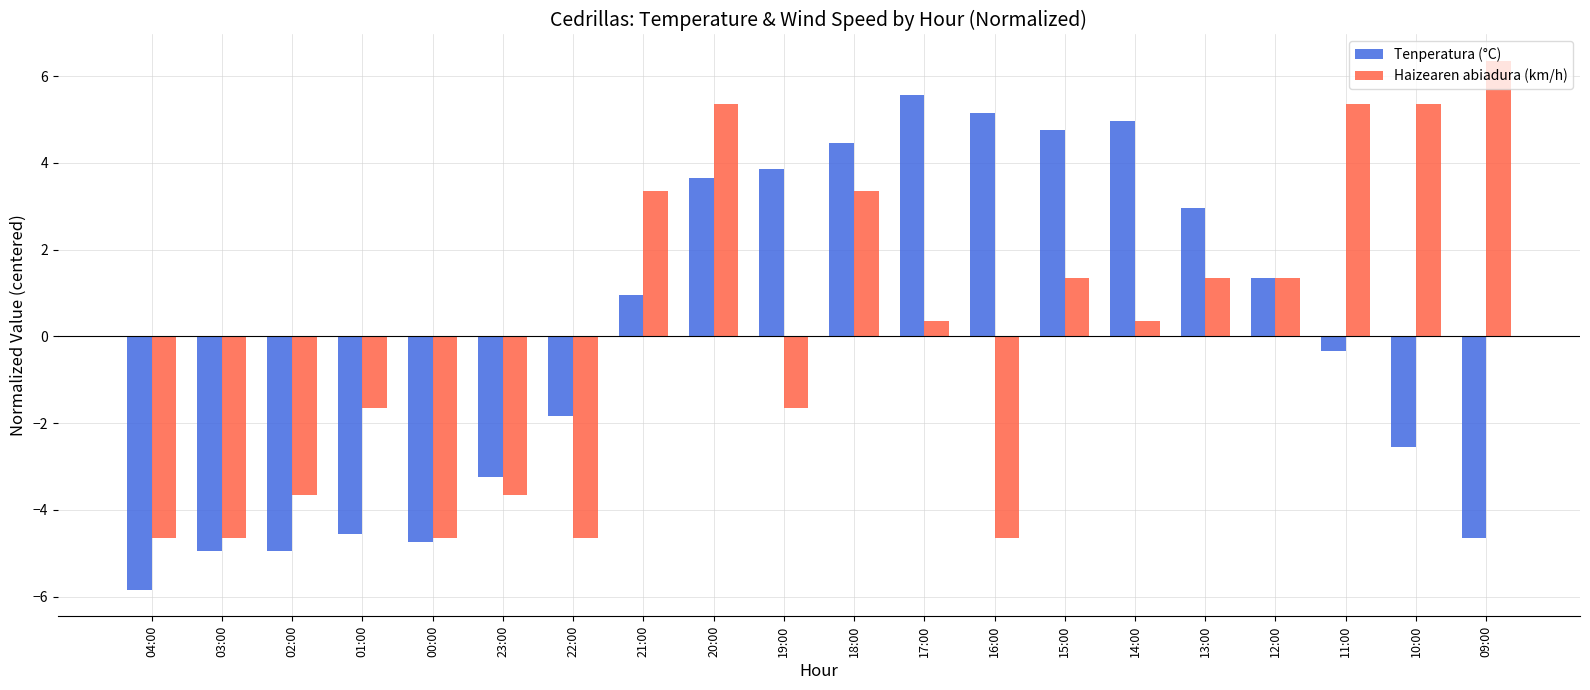

What is the spread (max minus min) of values at 19:00?

5.5